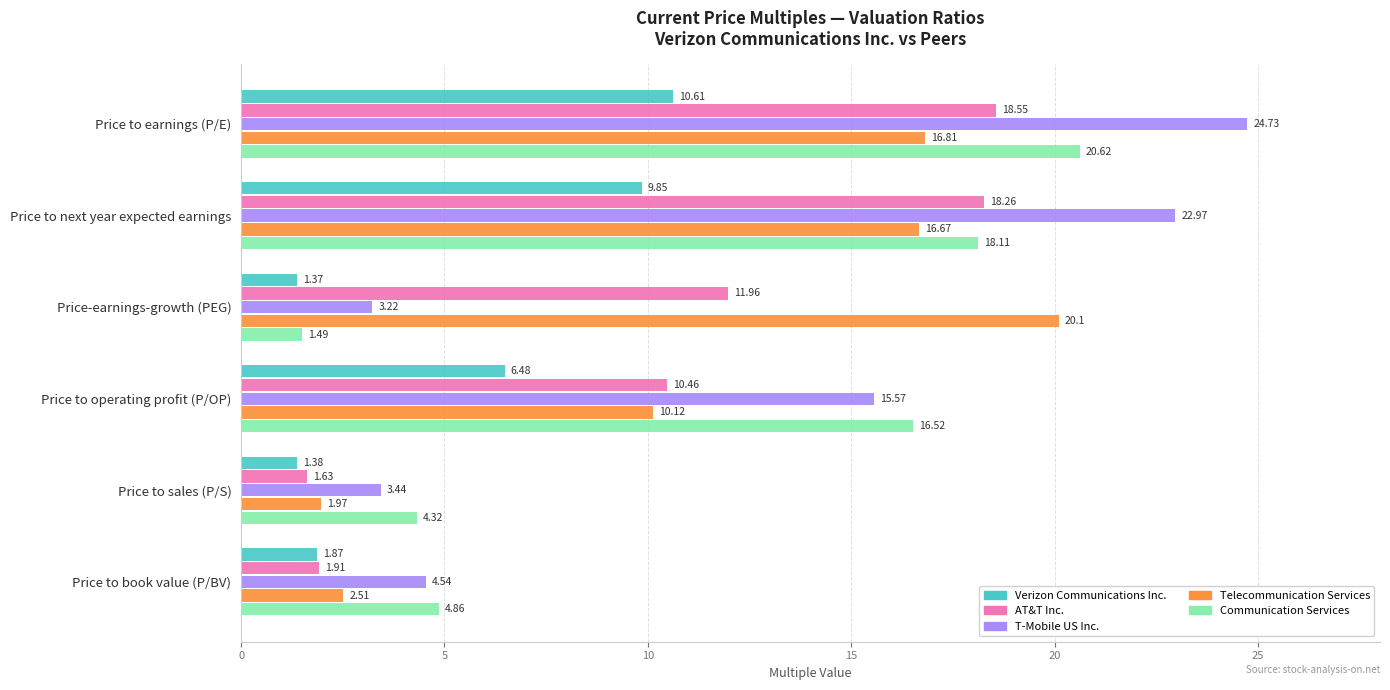

What is the difference between the Verizon Communications Inc. values at Price to operating profit (P/OP) and Price-earnings-growth (PEG)?

5.1